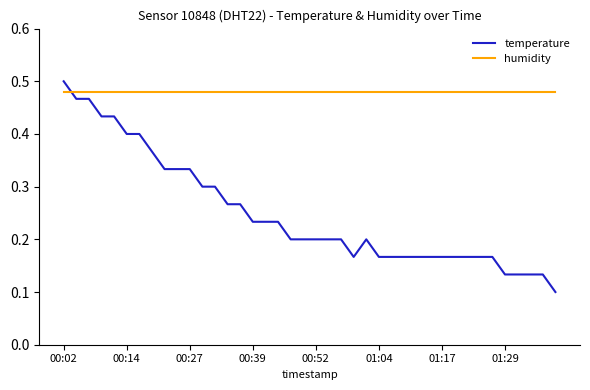

List the series in order of their overall mean, highest first.

humidity, temperature